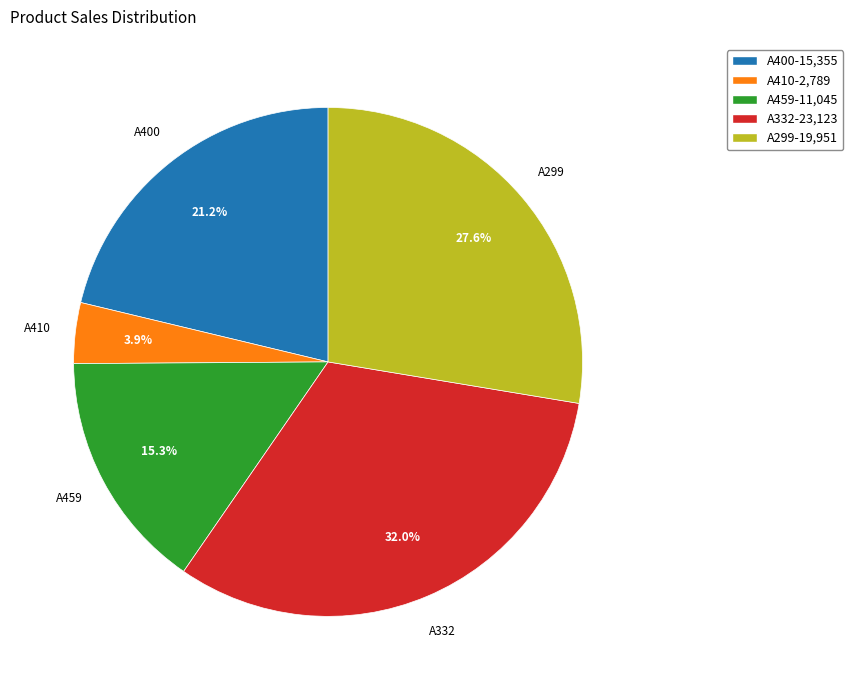

What is the smallest slice in the pie chart?

A410